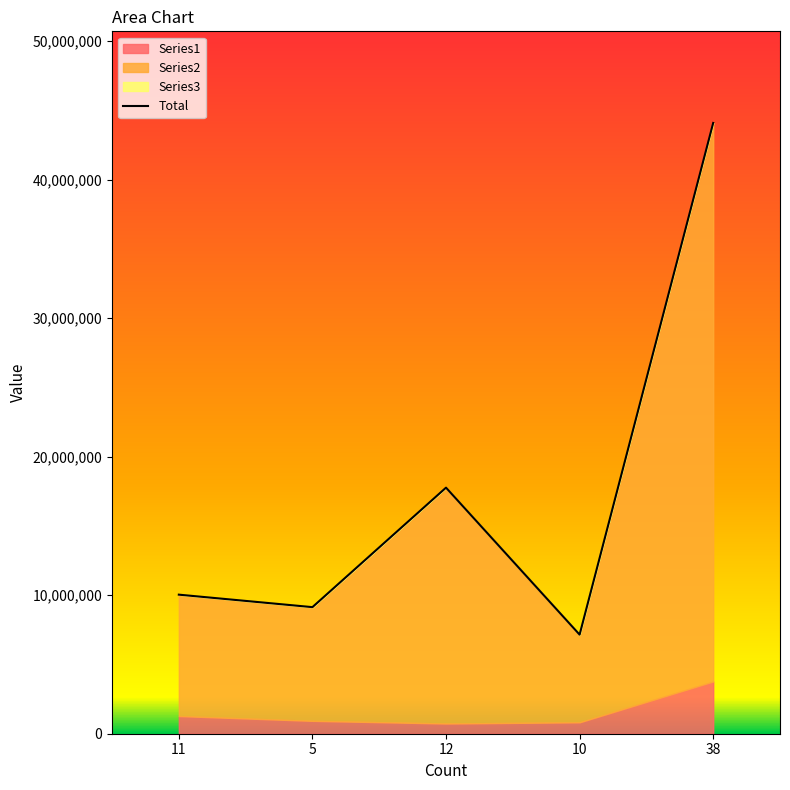

Reading right to left, extract all data points from this chart.

Series1: 38=3769000	10=825000	12=738000	5=930000	11=1276000
Series2: 38=40323409	10=6327210	12=17025851	5=8207341	11=8763007
Series3: 38=44092409	10=7152210	12=17763851	5=9137341	11=10039007